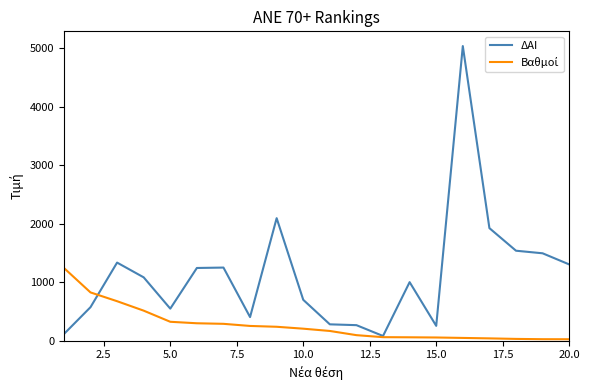

Which series has the largest total across all categories?

ΔΑΙ